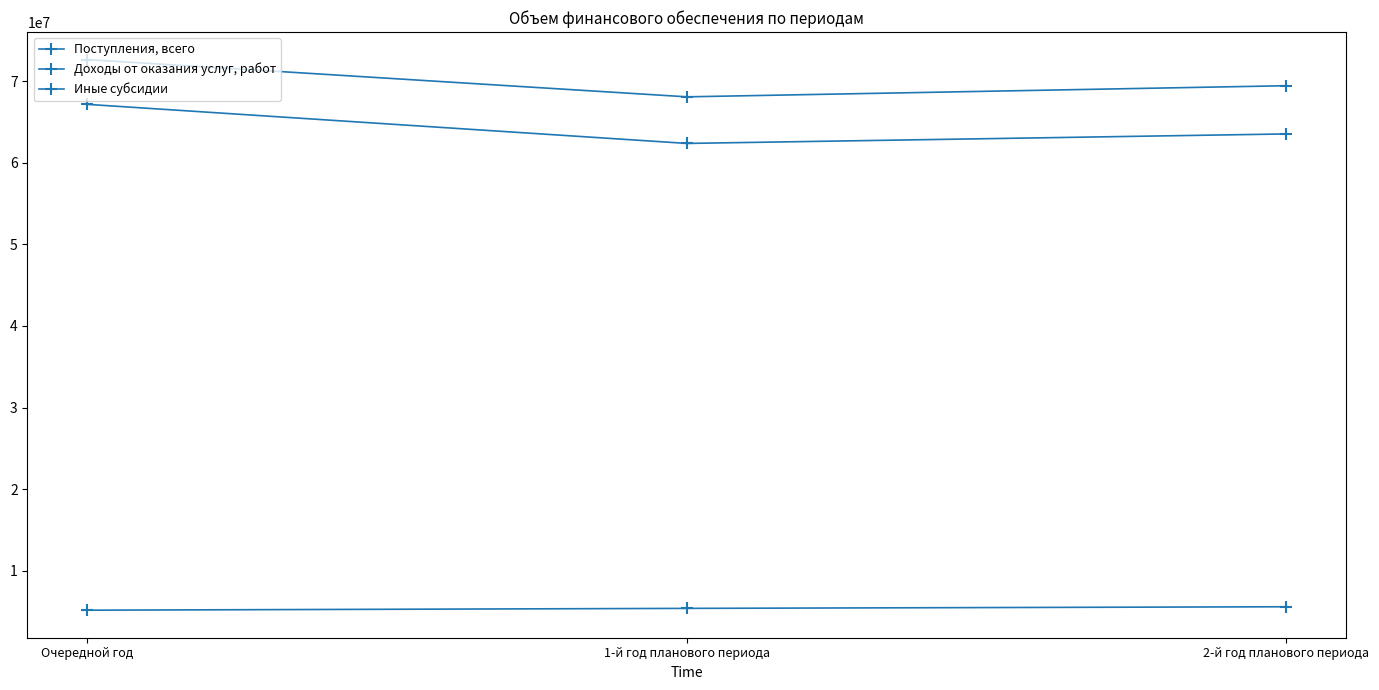

What position from the left is 1-й год планового периода?

2